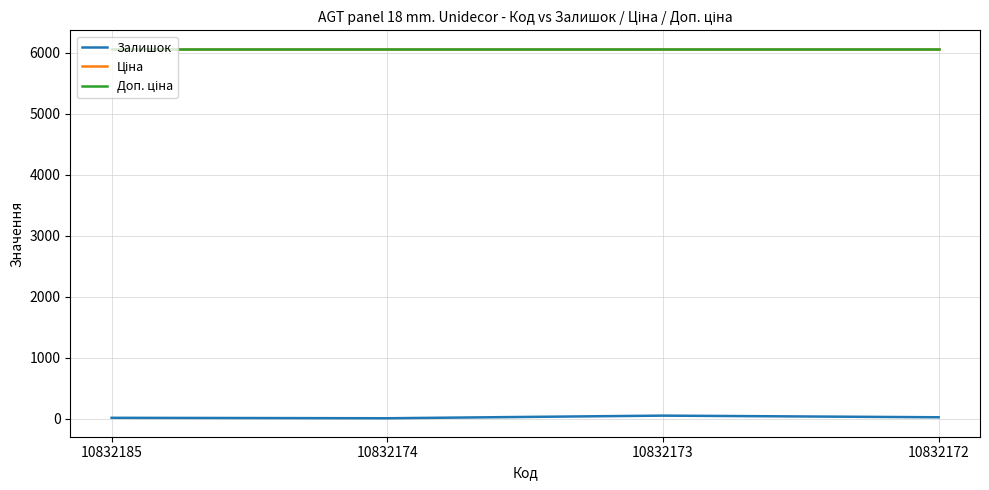

Is this an area chart (filled region under the line)?

No